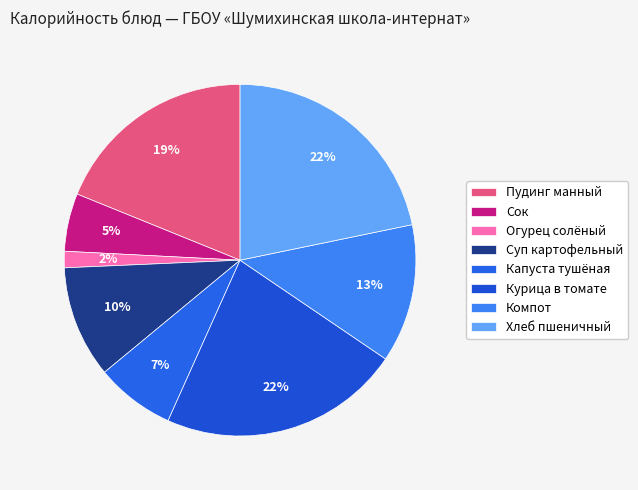

To the nearest percent, what is the combined percentage of Хлеб пшеничный and Капуста тушёная?

29%